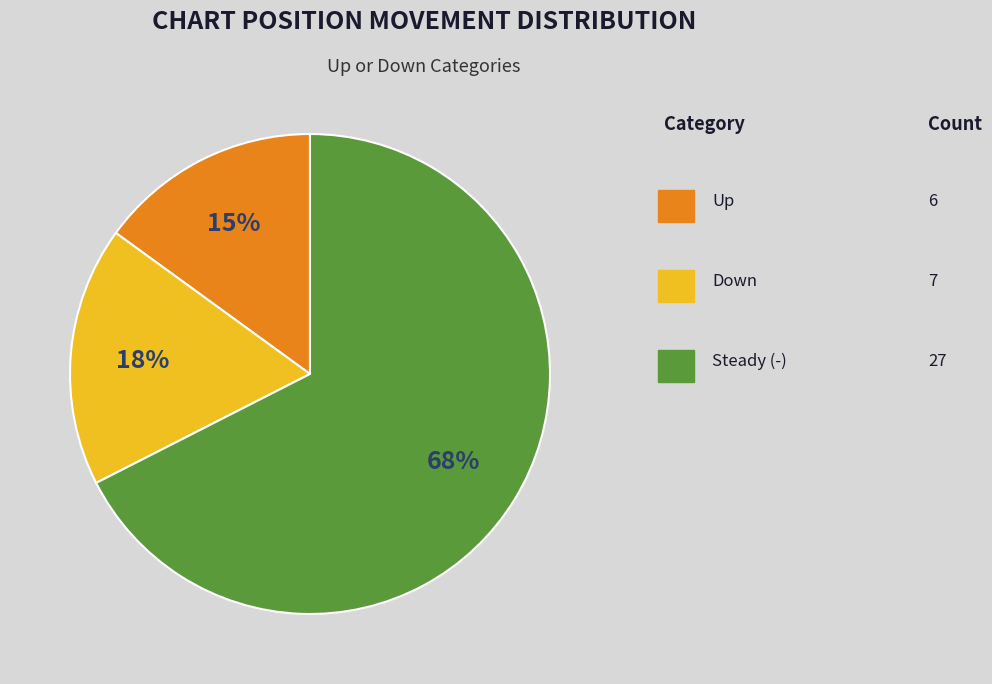

To the nearest percent, what is the average slice percentage?

33%